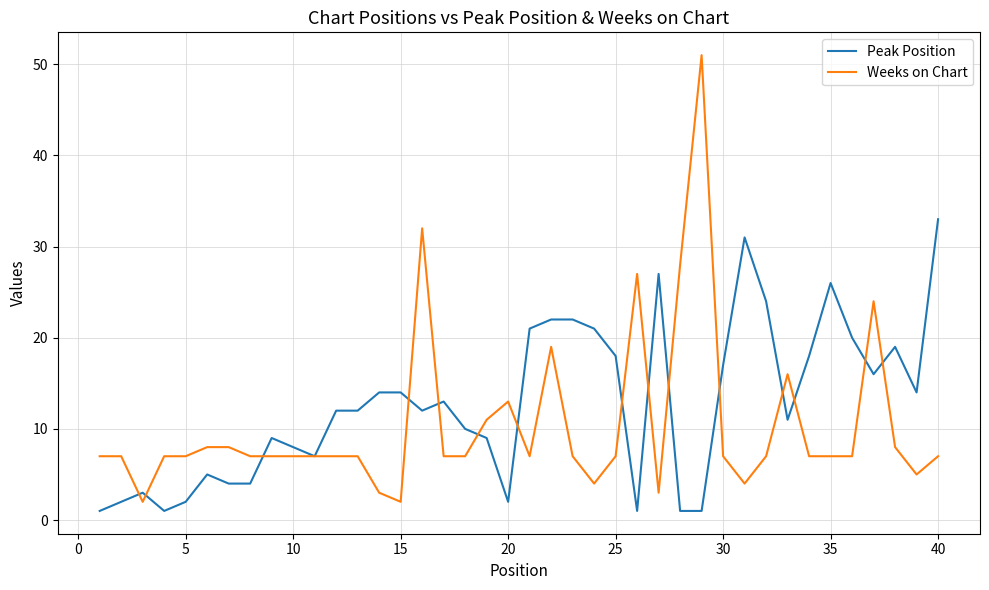

Count the number of categories in the chart.

40